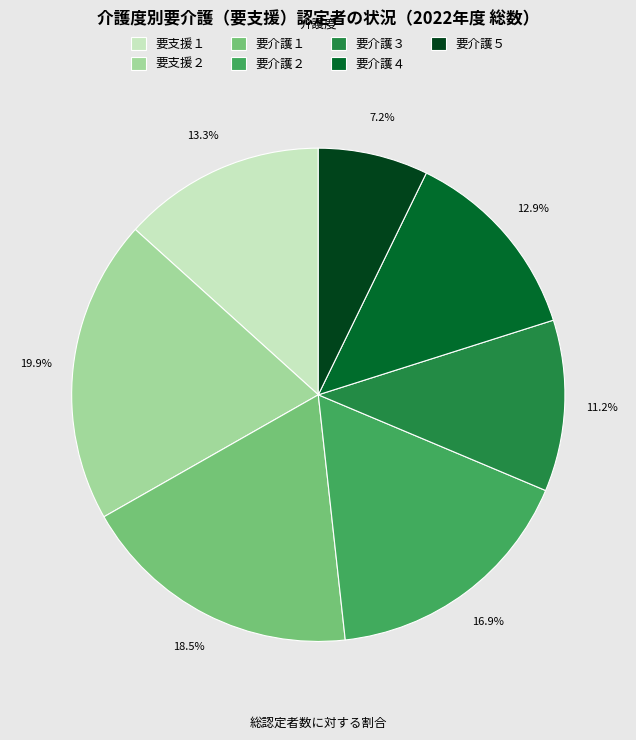

What is the smallest slice in the pie chart?

要介護５